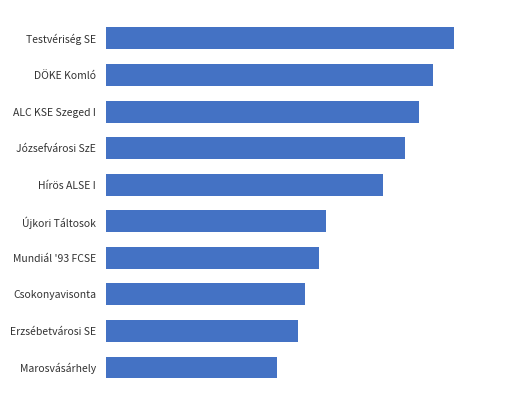

Does the chart contain any negative values?

No